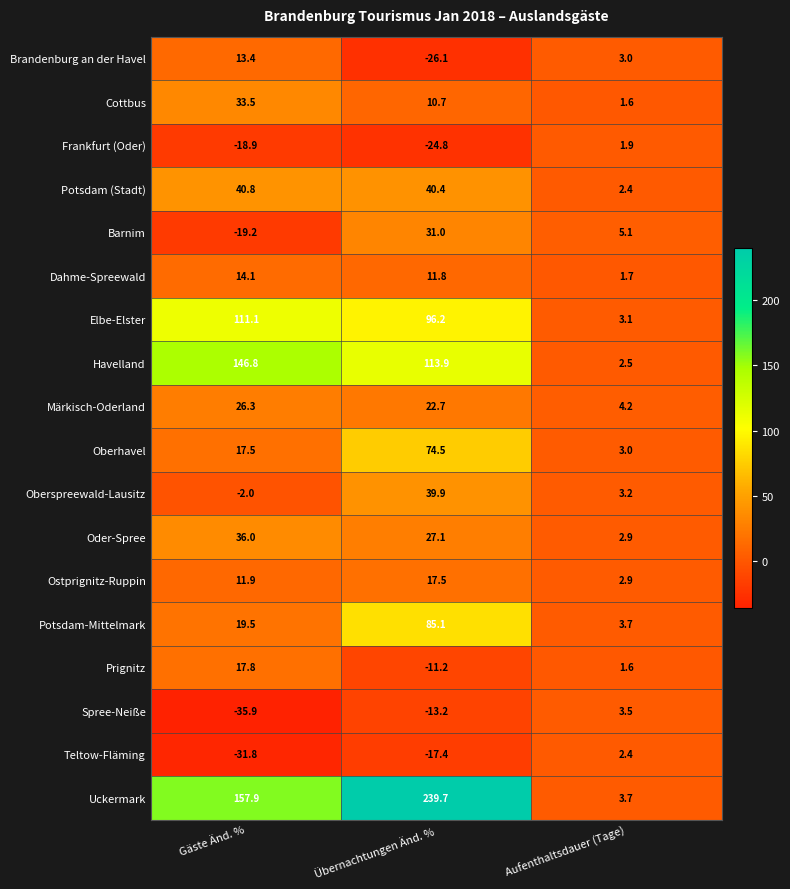

What value does the Dahme-Spreewald series have at Aufenthaltsdauer (Tage)?

1.7